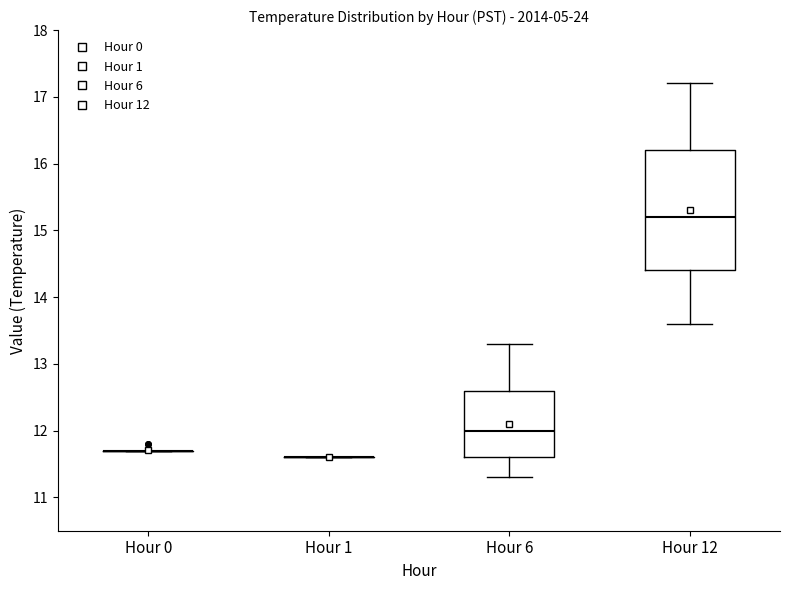

Reading left to right, read every box against the y-axis: the position of its median line, the range the box covers, and the ends of its whiskers. The values are not printed on the chart, so give them approximately, as read against the axis.

Hour 0: box collapsed to a line at 11.7, whiskers 11.7 to 11.7
Hour 1: box collapsed to a line at 11.6, whiskers 11.6 to 11.6
Hour 6: median 12.0, box 11.6 to 12.6, whiskers 11.3 to 13.3
Hour 12: median 15.2, box 14.4 to 16.2, whiskers 13.6 to 17.2